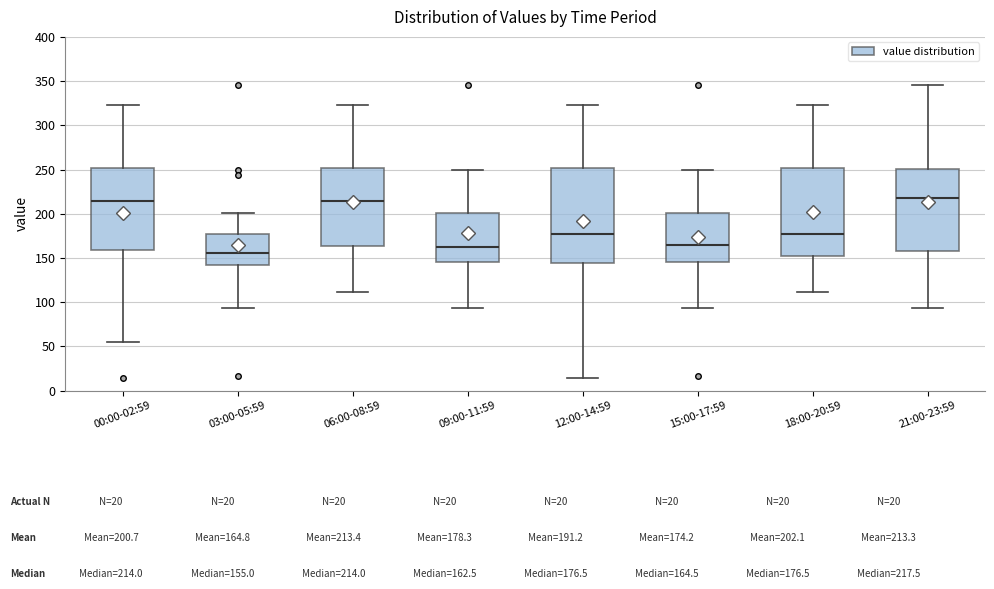

Reading left to right, transcribe this box plot: for each box, give where its median line is, the range the box spans, and where its two whiskers end, as read against the y-axis. The values are not printed on the chart, so give them approximately, as read against the axis.

00:00-02:59: median 215, box 160 to 250, whiskers 55 to 325
03:00-05:59: median 155, box 140 to 175, whiskers 95 to 200
06:00-08:59: median 215, box 165 to 250, whiskers 110 to 325
09:00-11:59: median 165, box 145 to 200, whiskers 95 to 250
12:00-14:59: median 175, box 145 to 250, whiskers 15 to 325
15:00-17:59: median 165, box 145 to 200, whiskers 95 to 250
18:00-20:59: median 175, box 150 to 250, whiskers 110 to 325
21:00-23:59: median 220, box 160 to 250, whiskers 95 to 345